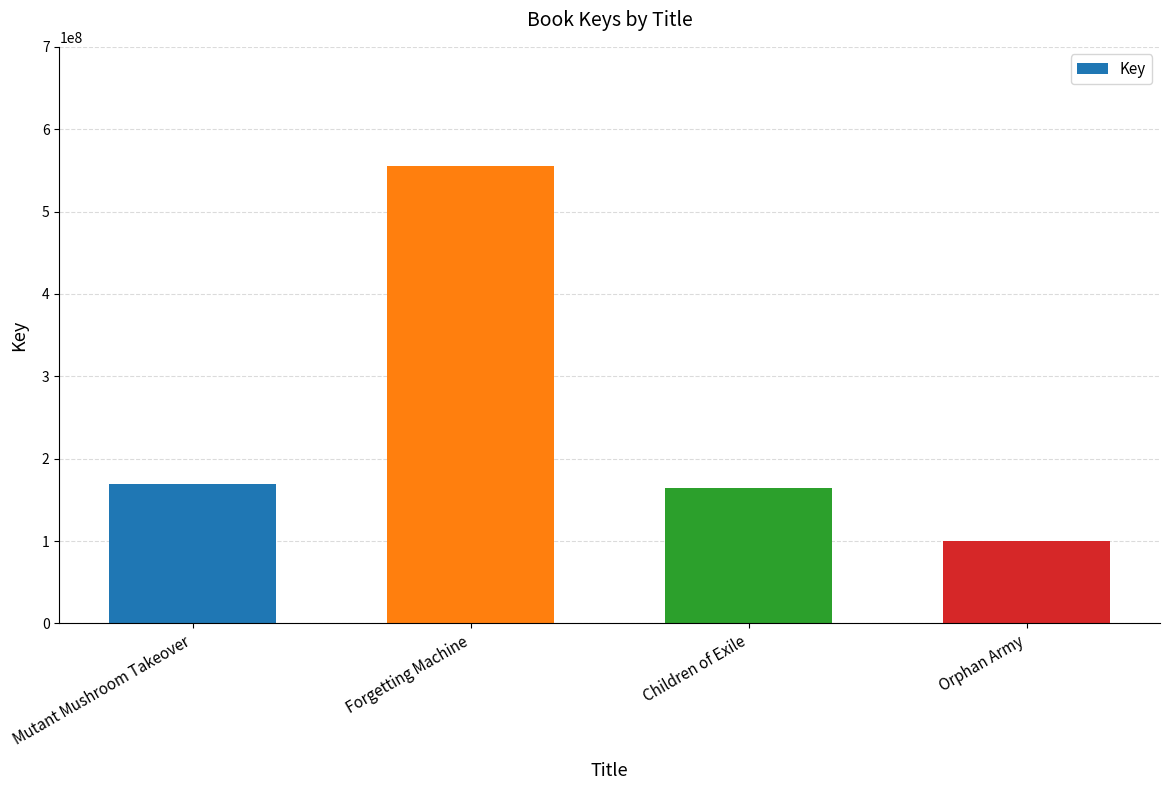

Does the chart contain any negative values?

No